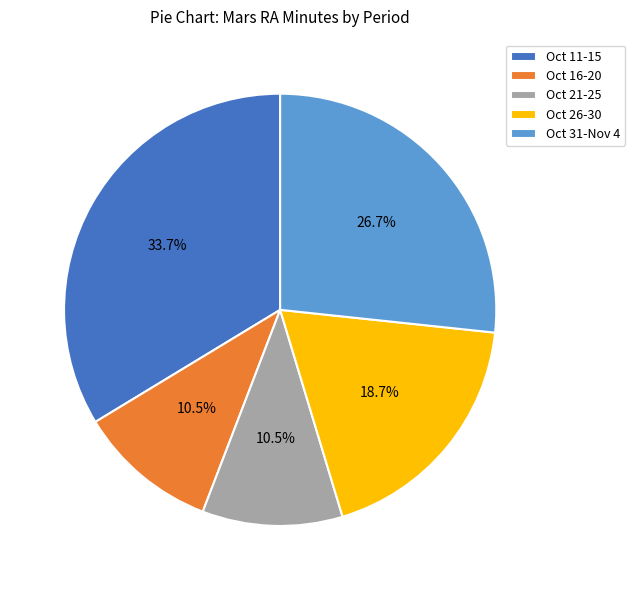

Is there a majority slice in this chart?

No